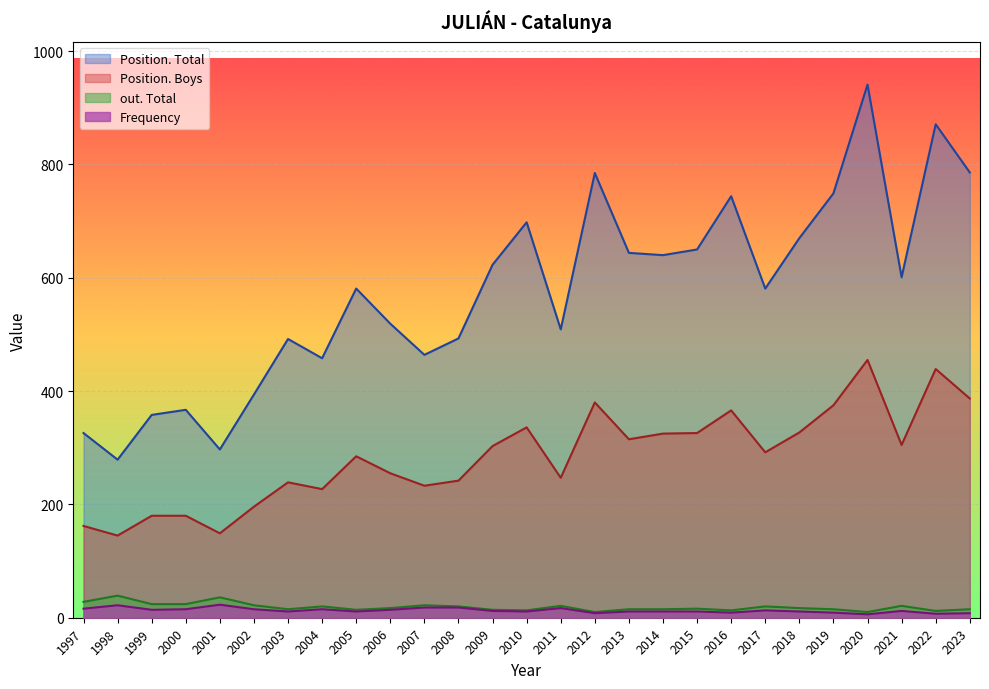

How many interior local valleys does the Position. Boys series have?

8